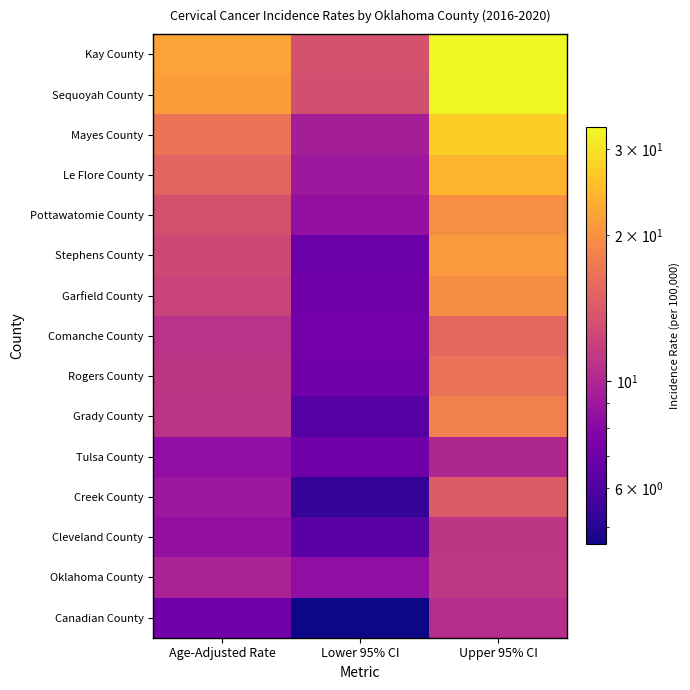

Between Upper 95% CI and Lower 95% CI, which is larger?

Upper 95% CI